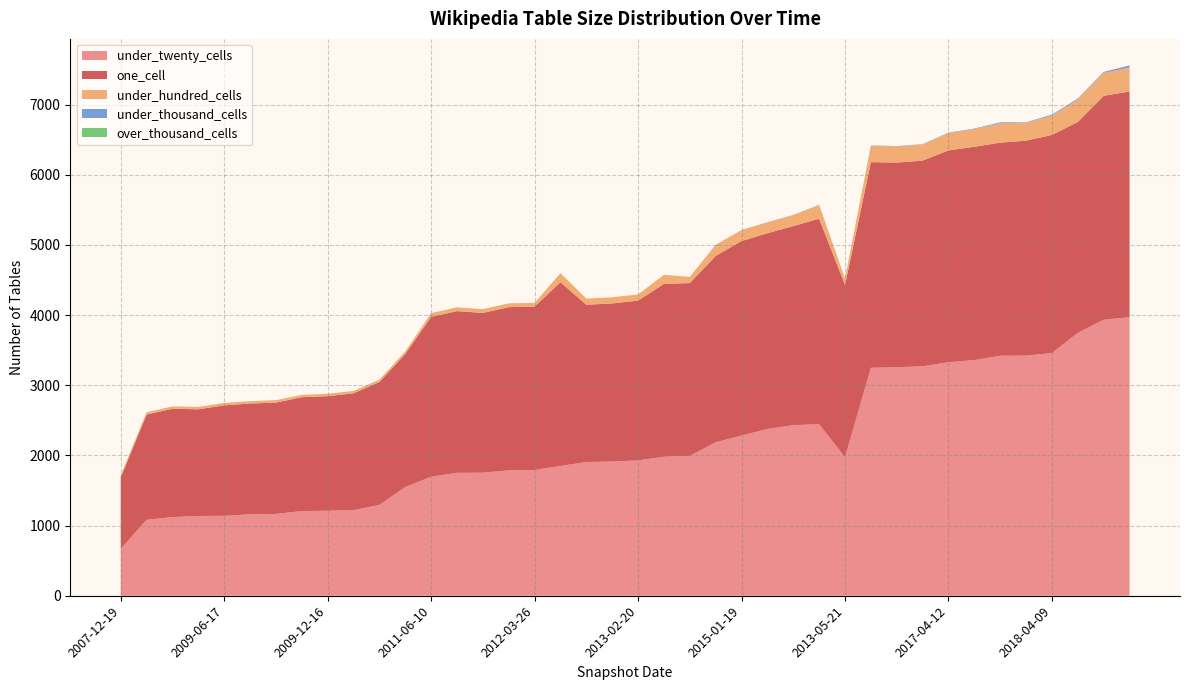

Reading right to left, transcribe all the data shown in this chart.

under_twenty_cells: 3970	3935	3748	3459	3423	3421	3359	3329	3271	3257	3249	1974	2445	2432	2377	2283	2188	1993	1982	1929	1913	1906	1850	1793	1787	1754	1752	1697	1549	1295	1219	1212	1207	1166	1161	1139	1137	1121	1082	669
one_cell: 3219	3191	3006	3110	3064	3038	3041	3019	2932	2918	2932	2457	2929	2838	2791	2773	2656	2464	2464	2278	2254	2242	2620	2329	2327	2278	2305	2278	1898	1752	1667	1633	1623	1588	1579	1575	1521	1545	1501	1018
under_hundred_cells: 340	327	320	276	255	276	253	248	231	231	234	89	195	158	155	157	157	89	128	88	88	88	127	54	54	54	54	54	36	34	34	34	34	34	34	34	34	34	32	31
under_thousand_cells: 31	14	14	14	7	14	7	6	4	4	4	1	4	1	2	1	1	0	1	0	0	0	1	0	0	0	0	0	0	0	0	0	0	0	0	0	0	0	0	0
over_thousand_cells: 0	0	0	0	0	0	0	0	0	0	0	0	0	0	0	0	0	0	0	0	0	0	0	0	0	0	0	0	0	0	0	0	0	0	0	0	0	0	0	0